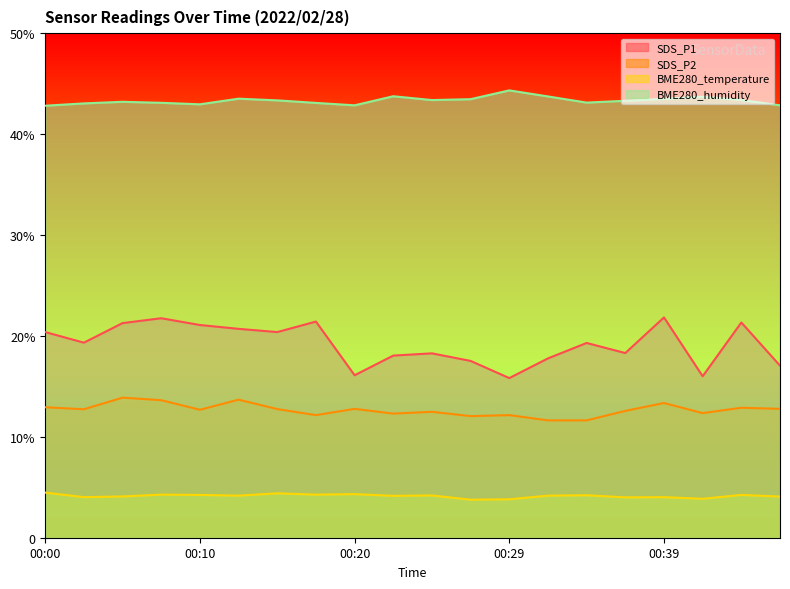

How many categories are shown in the chart?

20